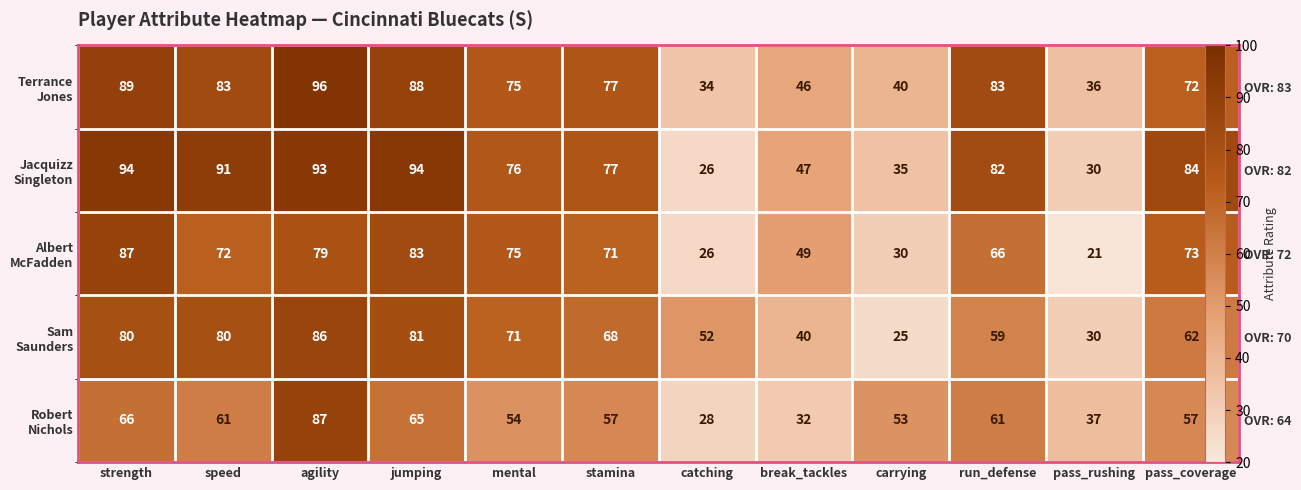

At break_tackles, list the series in order from smallest to largest.

Robert Nichols, Sam Saunders, Terrance Jones, Jacquizz Singleton, Albert McFadden